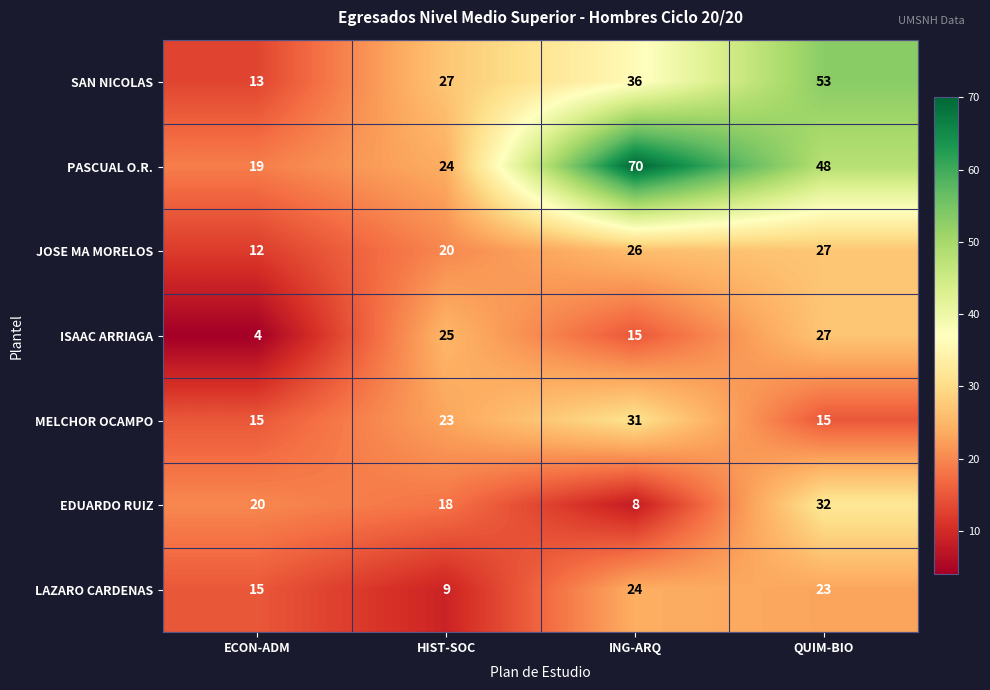

What is the total value across all series at HIST-SOC?

146